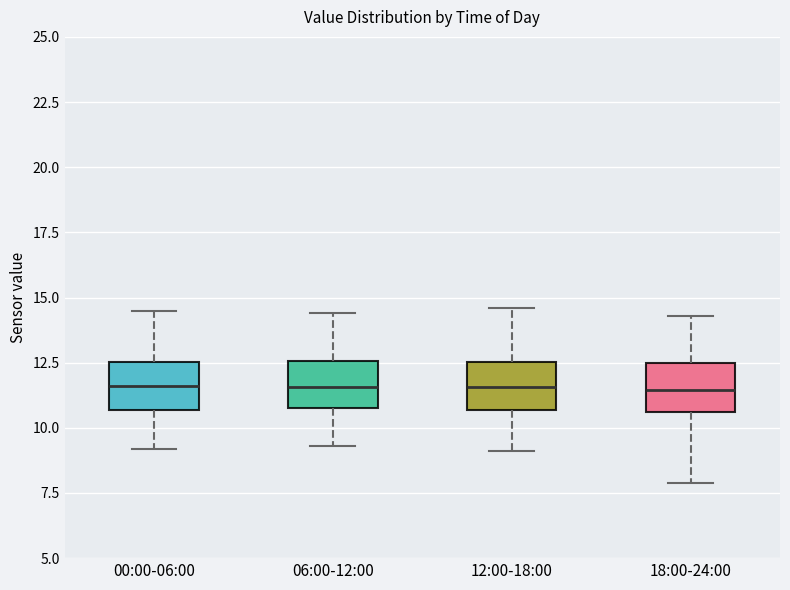

Reading left to right, transcribe this box plot: for each box, give where its median line is, the range the box spans, and where its two whiskers end, as read against the y-axis. The values are not printed on the chart, so give them approximately, as read against the axis.

00:00-06:00: median 11.5, box 10.5 to 12.5, whiskers 9.0 to 14.5
06:00-12:00: median 11.5, box 11.0 to 12.5, whiskers 9.5 to 14.5
12:00-18:00: median 11.5, box 10.5 to 12.5, whiskers 9.0 to 14.5
18:00-24:00: median 11.5, box 10.5 to 12.5, whiskers 8.0 to 14.5